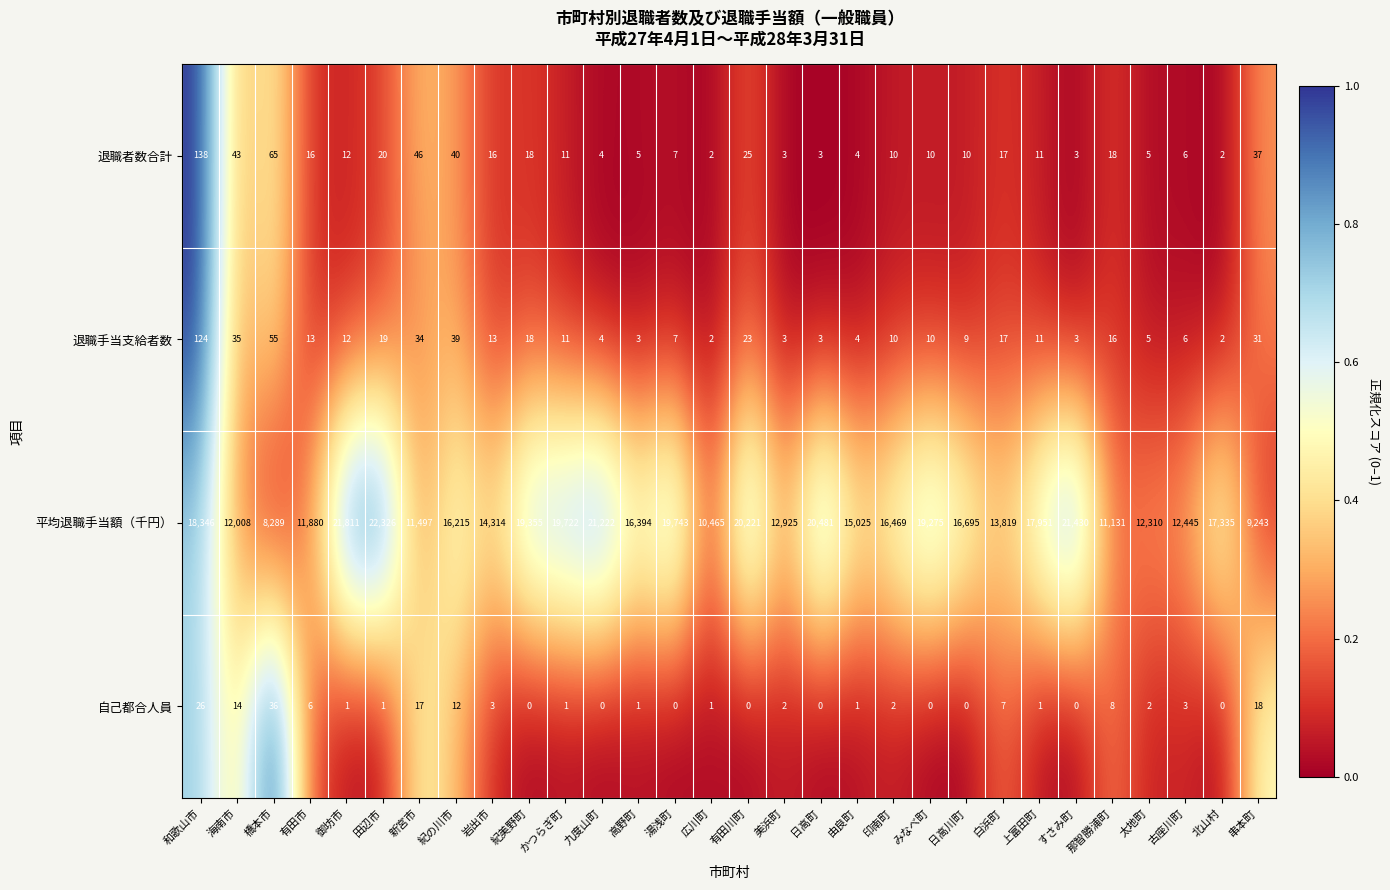

Rank the series by their maximum value, from lowest to highest.

自己都合人員, 退職手当支給者数, 退職者数合計, 平均退職手当額（千円）